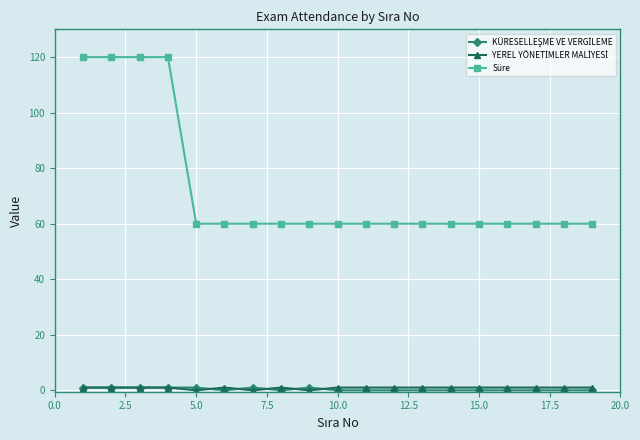

How many lines are shown in the chart?

3